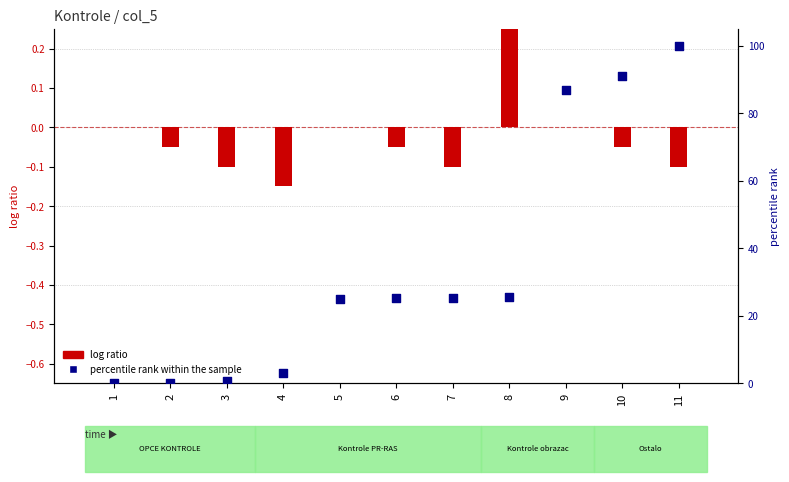

Approximately how many times larger is the value at 6 compared to 7?

1.0